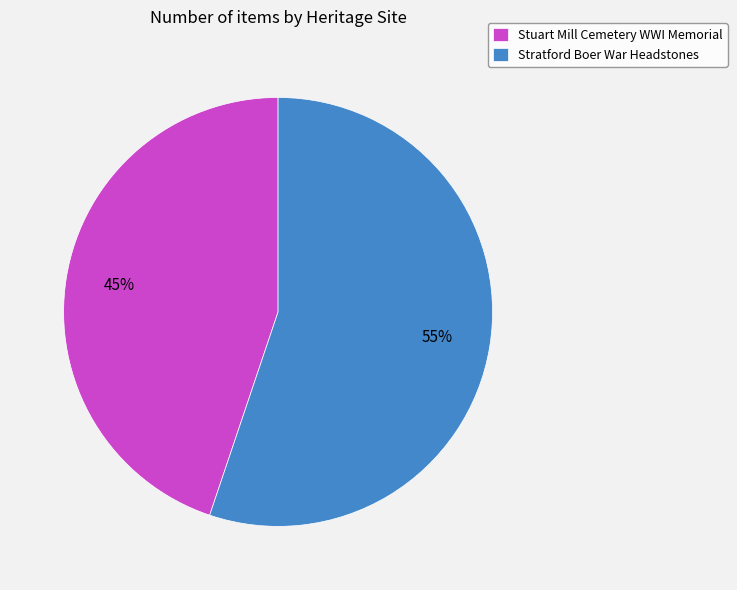

The Stratford Boer War Headstones slice represents 55% of the pie. True or false?

True